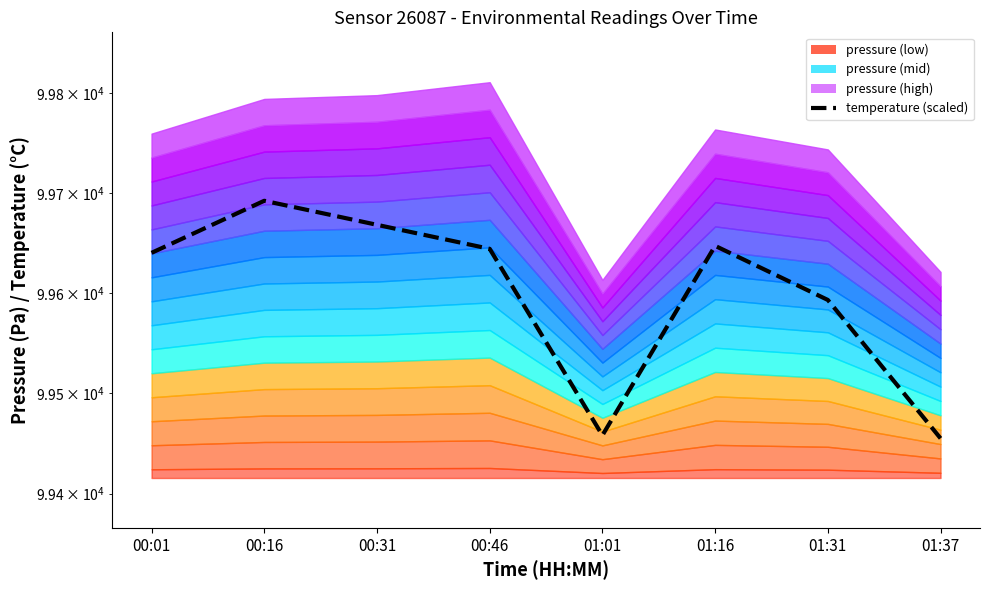

Which category has the highest value across all series?

00:16